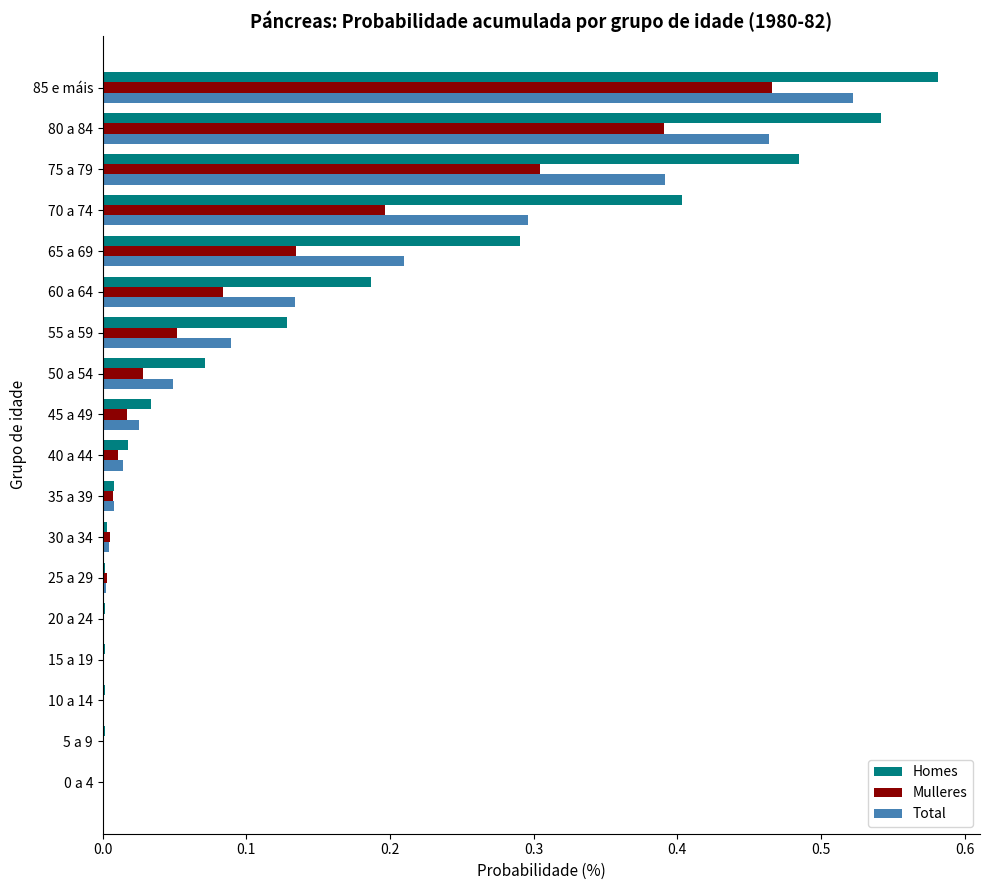

Between 5 a 9 and 85 e máis, which series saw the biggest shift?

Homes